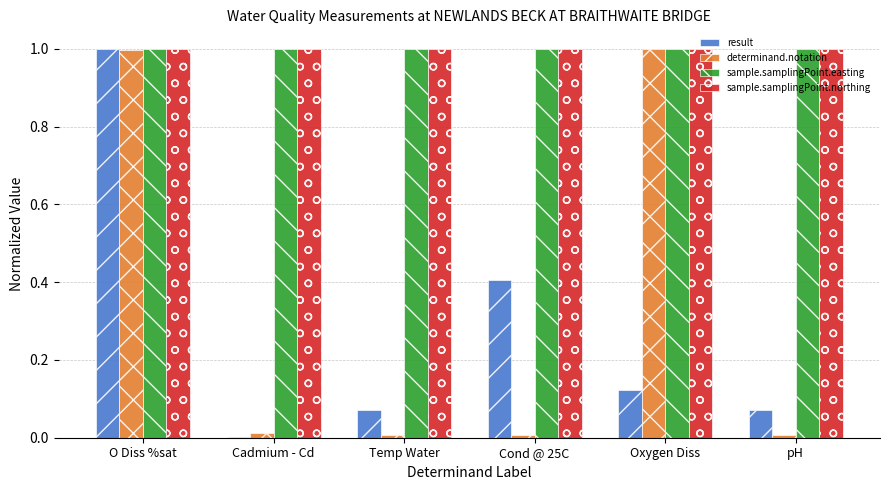

At which label does result reach its peak?

O Diss %sat